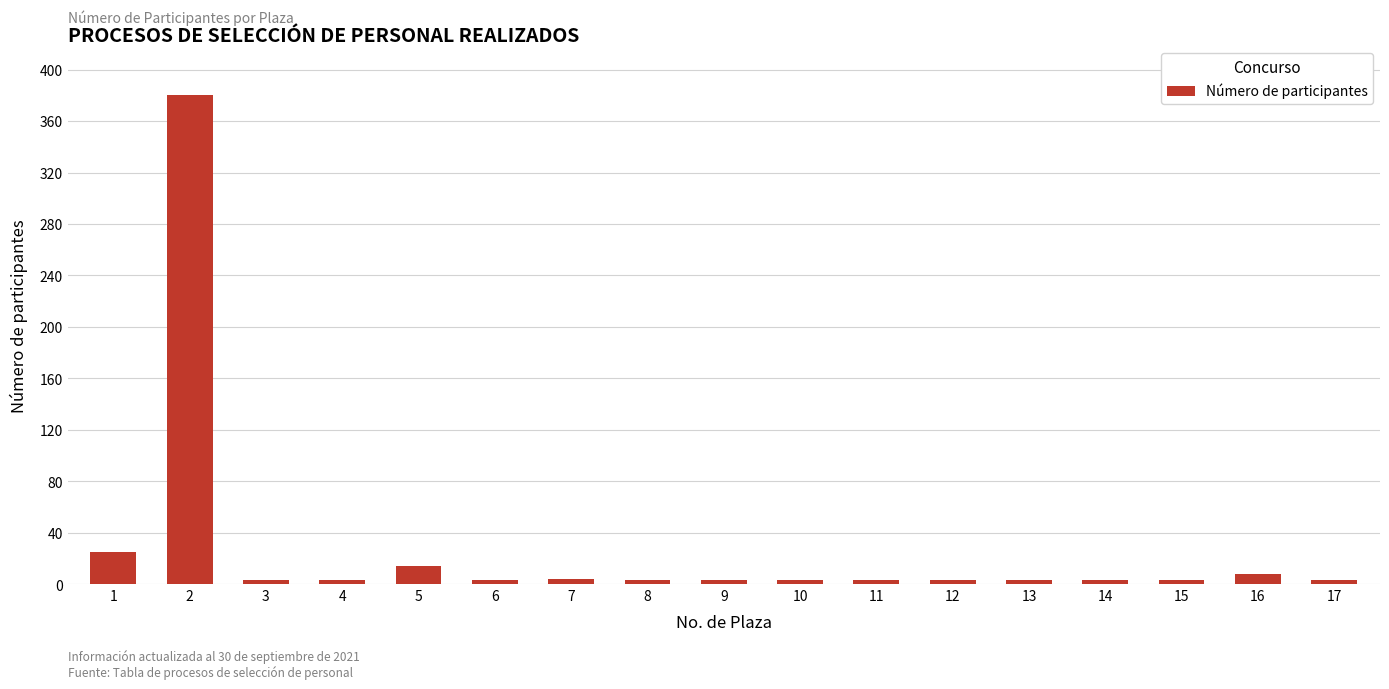

What is the maximum value shown in the chart?

380